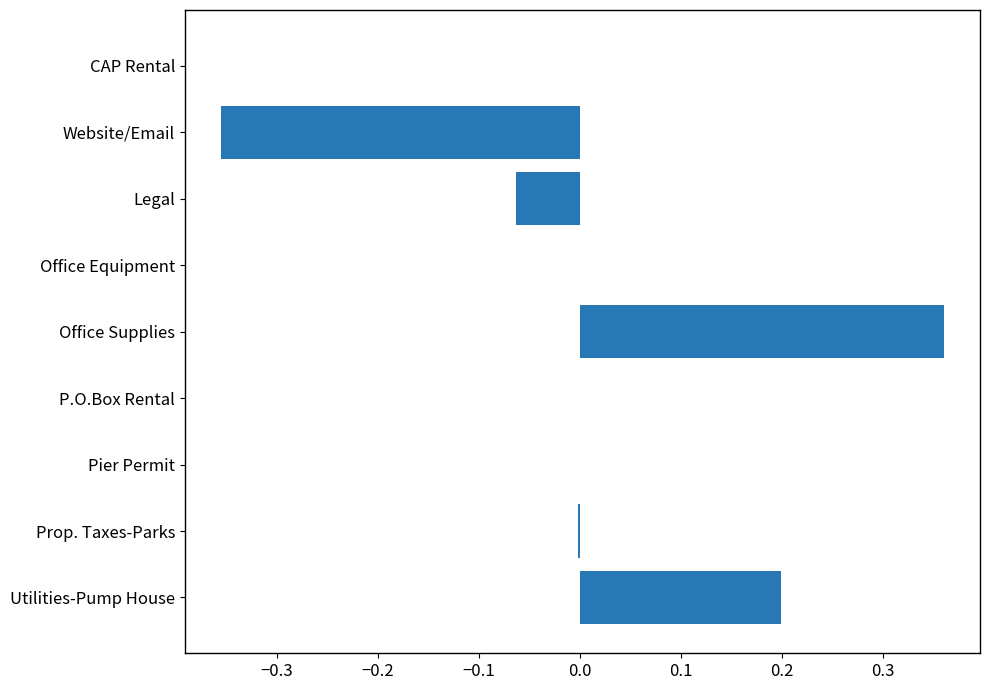

True or false: the data shows 0.0 at Office Equipment.

True